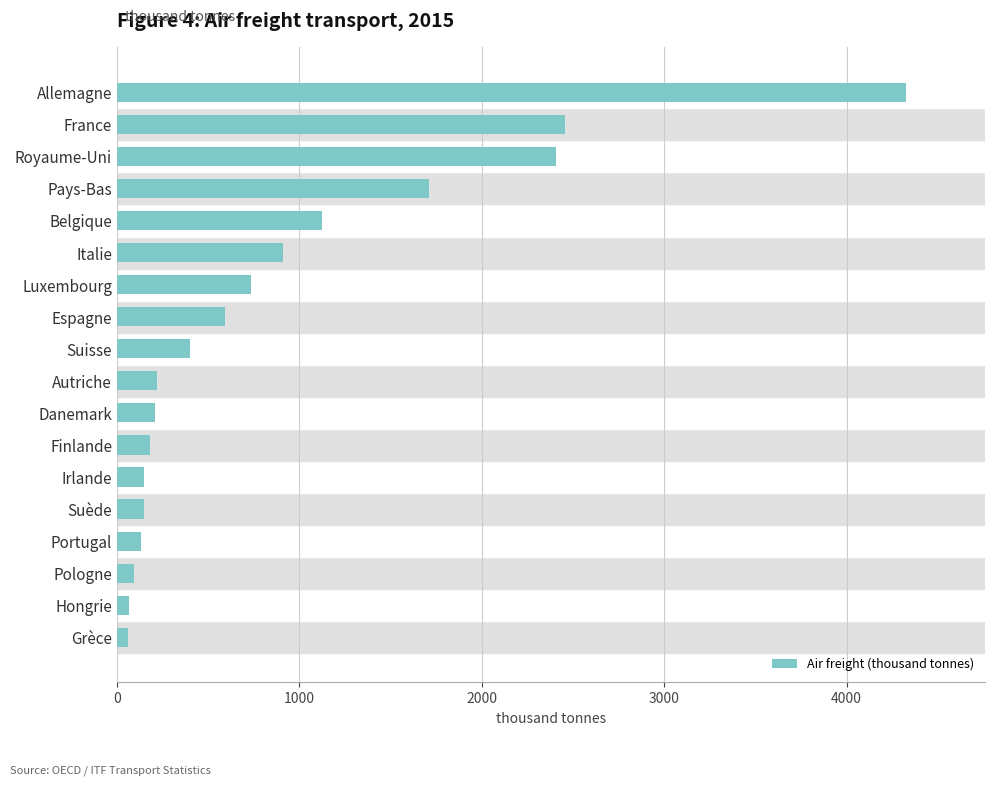

The chart shows a value of 216.6 at Autriche. True or false?

True